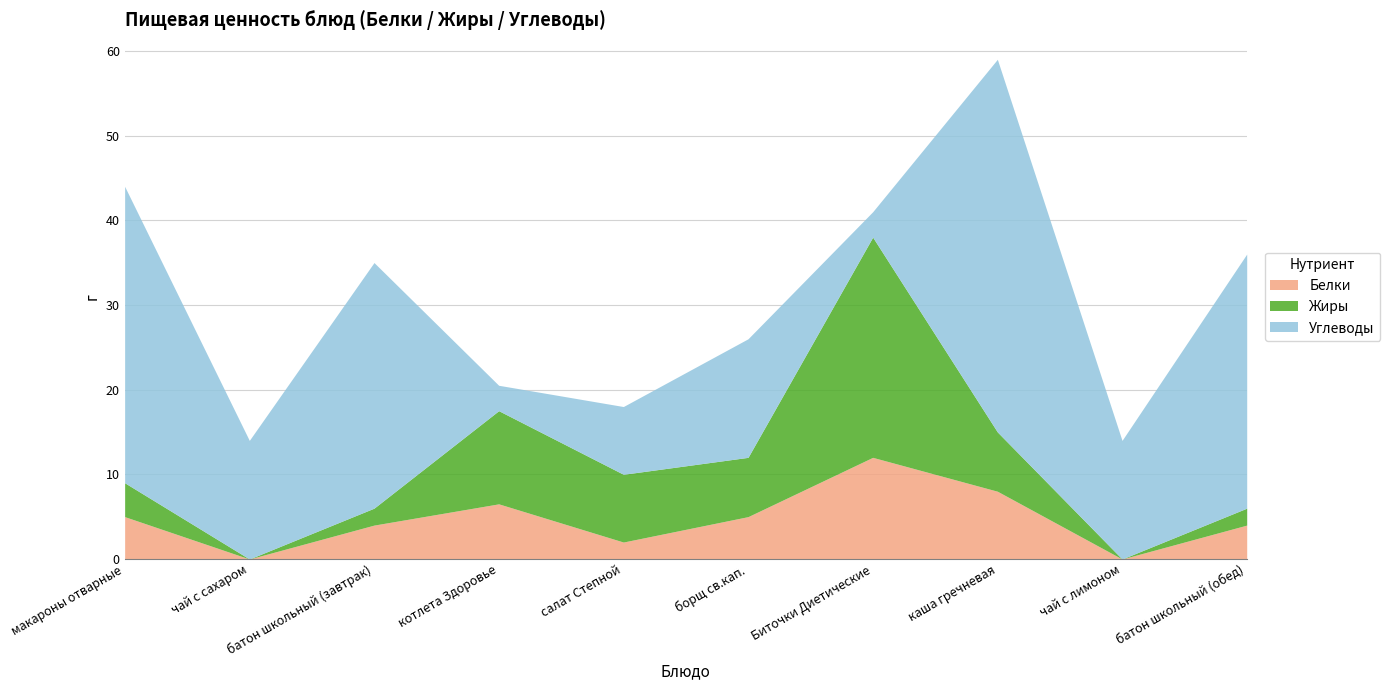

How many lines are shown in the chart?

3